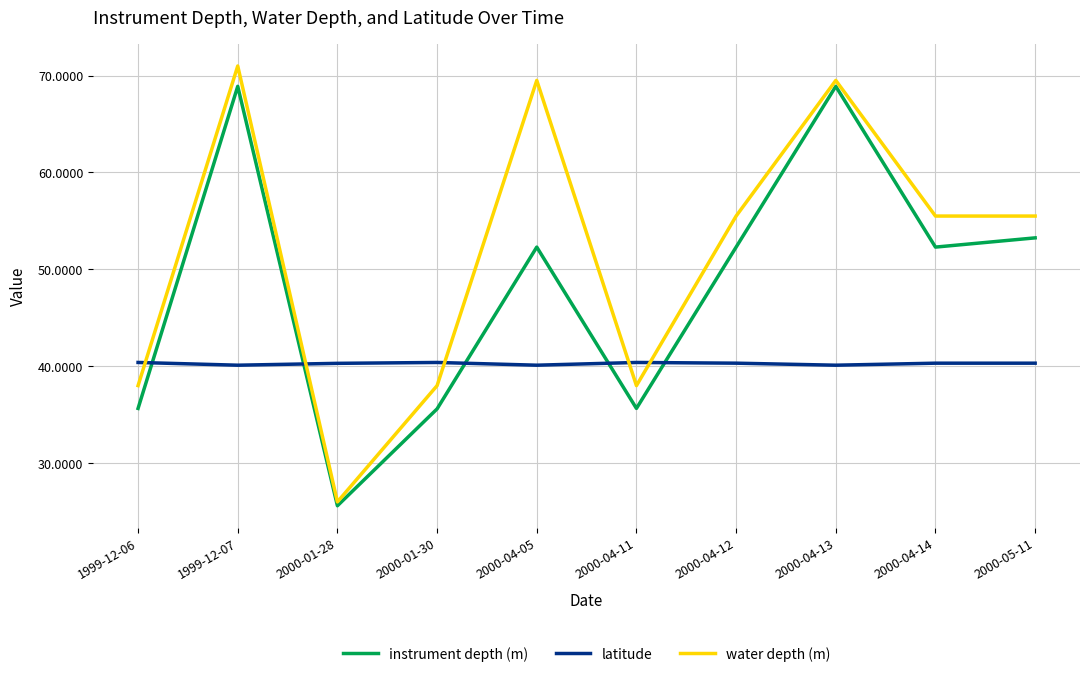

In latitude, how many points are lower than both neighbors (excluding endpoints)?

3